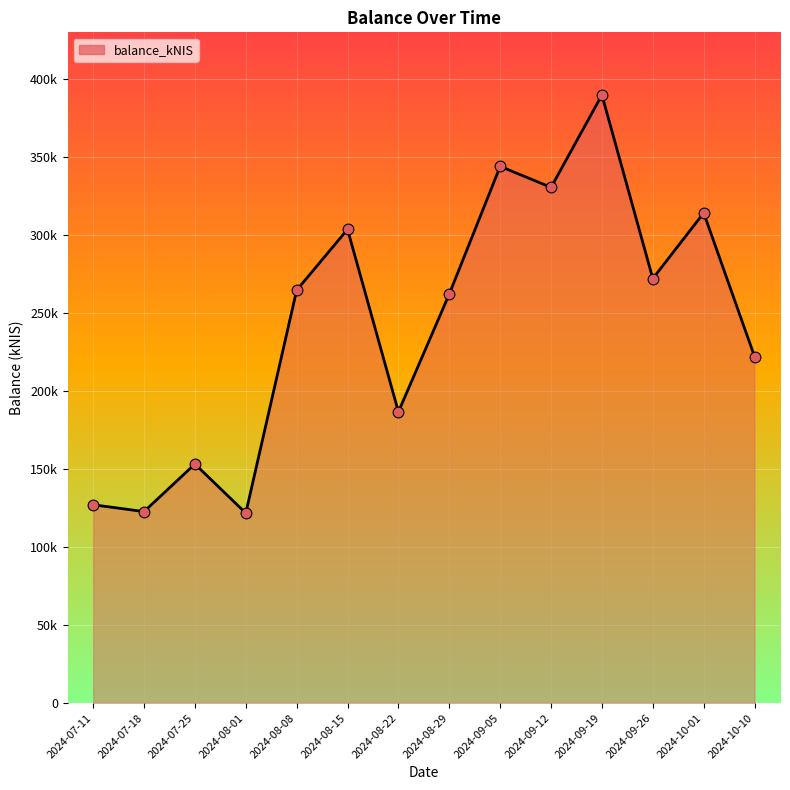

What is the change in value from 2024-08-29 to 2024-09-19?

+127624.7